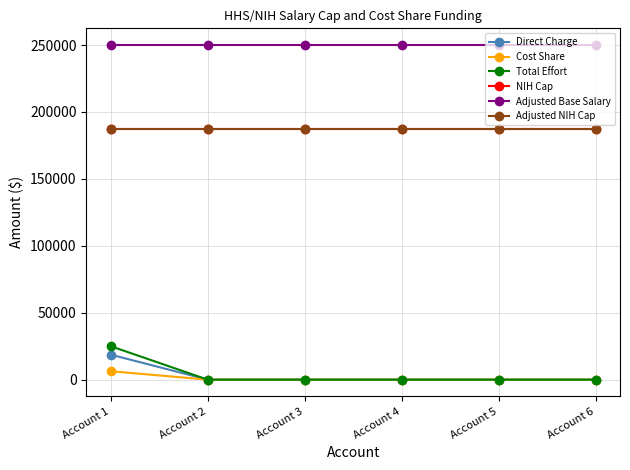

Which series changed the most between Account 1 and Account 6?

Total Effort